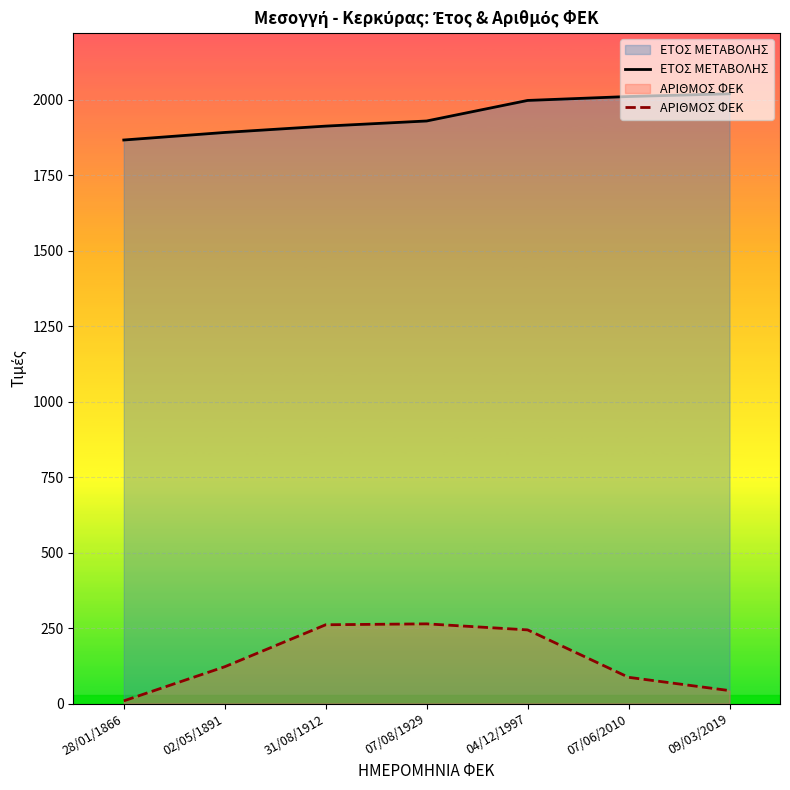

True or false: ΑΡΙΘΜΟΣ ΦΕΚ has more than 2 interior local peaks.

False